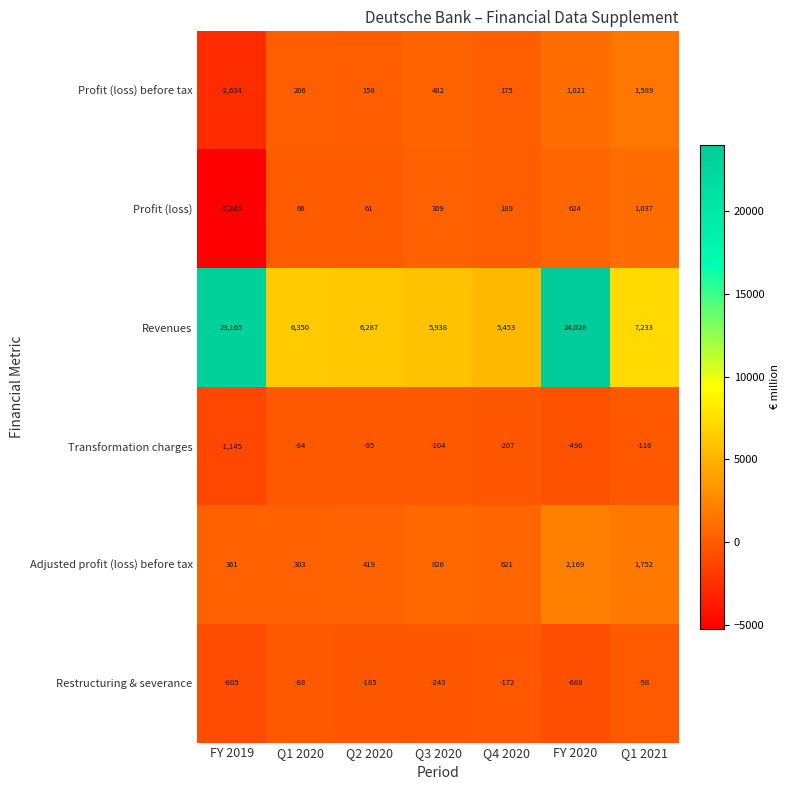

At which label does Transformation charges first exceed -116?

Q1 2020